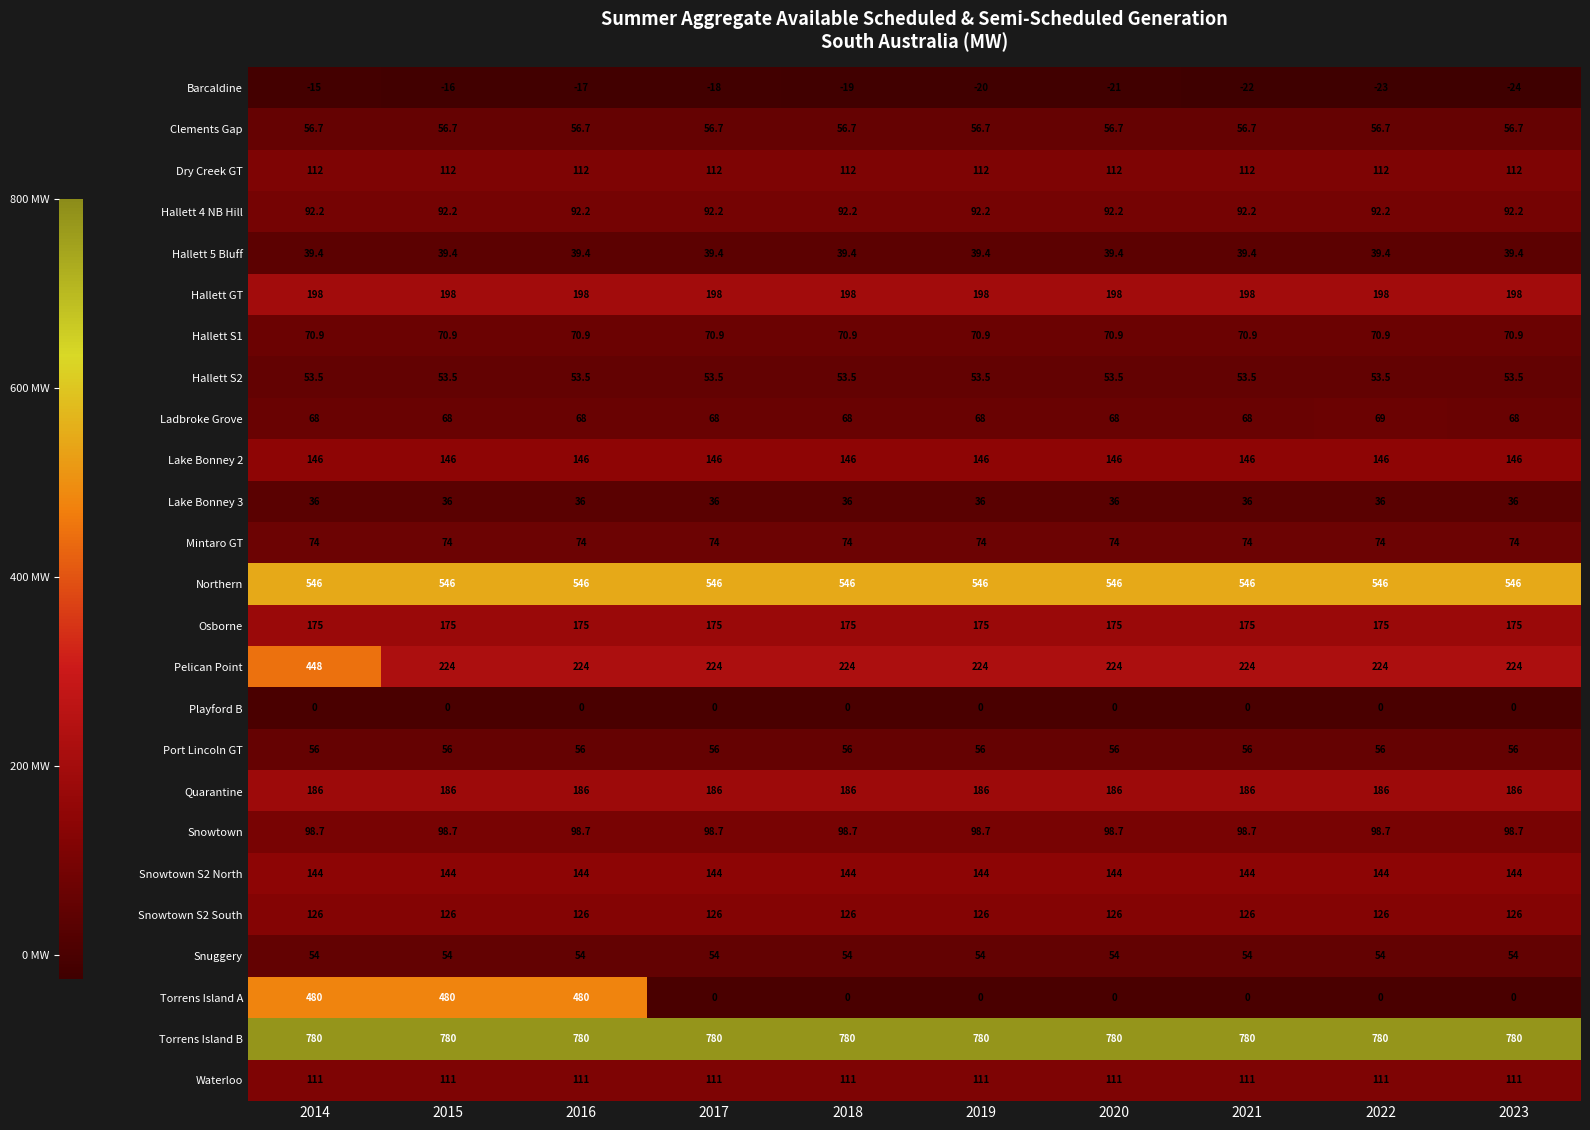

Which category has the lowest value across all series?

2023